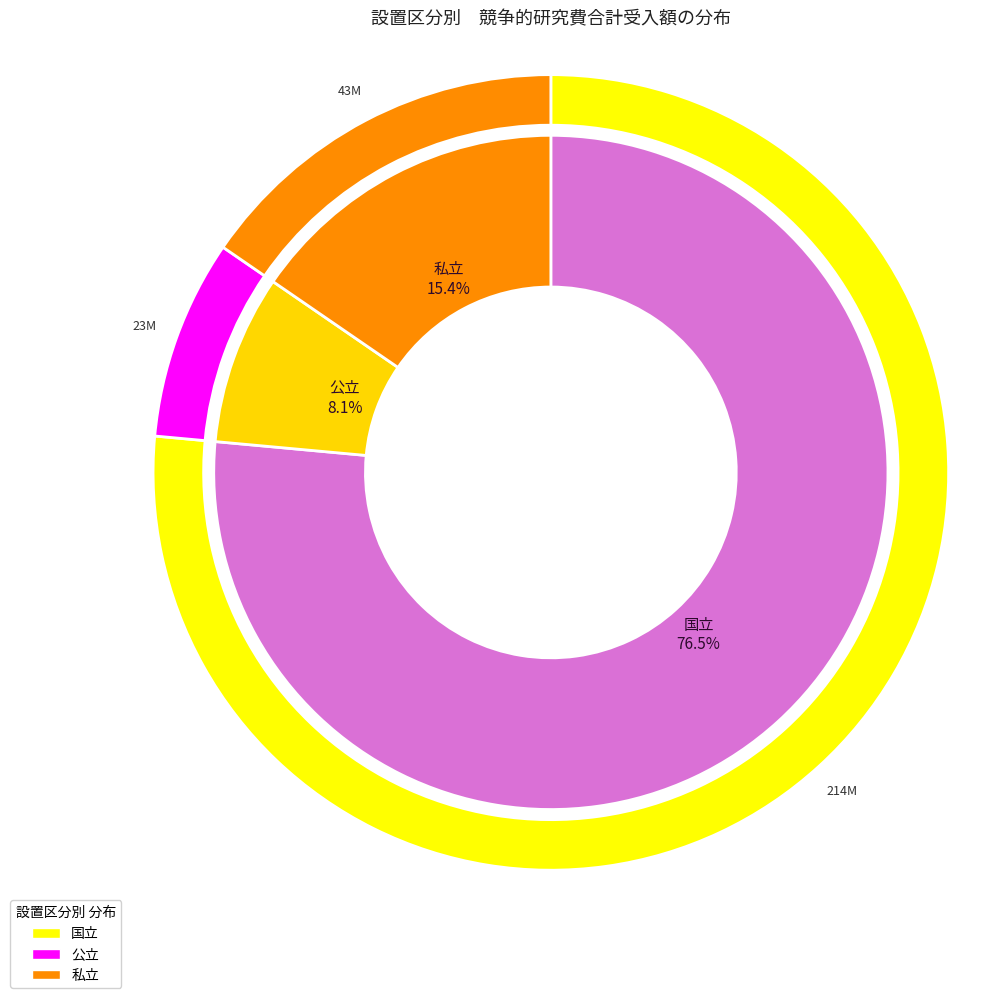

Combined, do 私立 and 公立 account for over 50%?

No